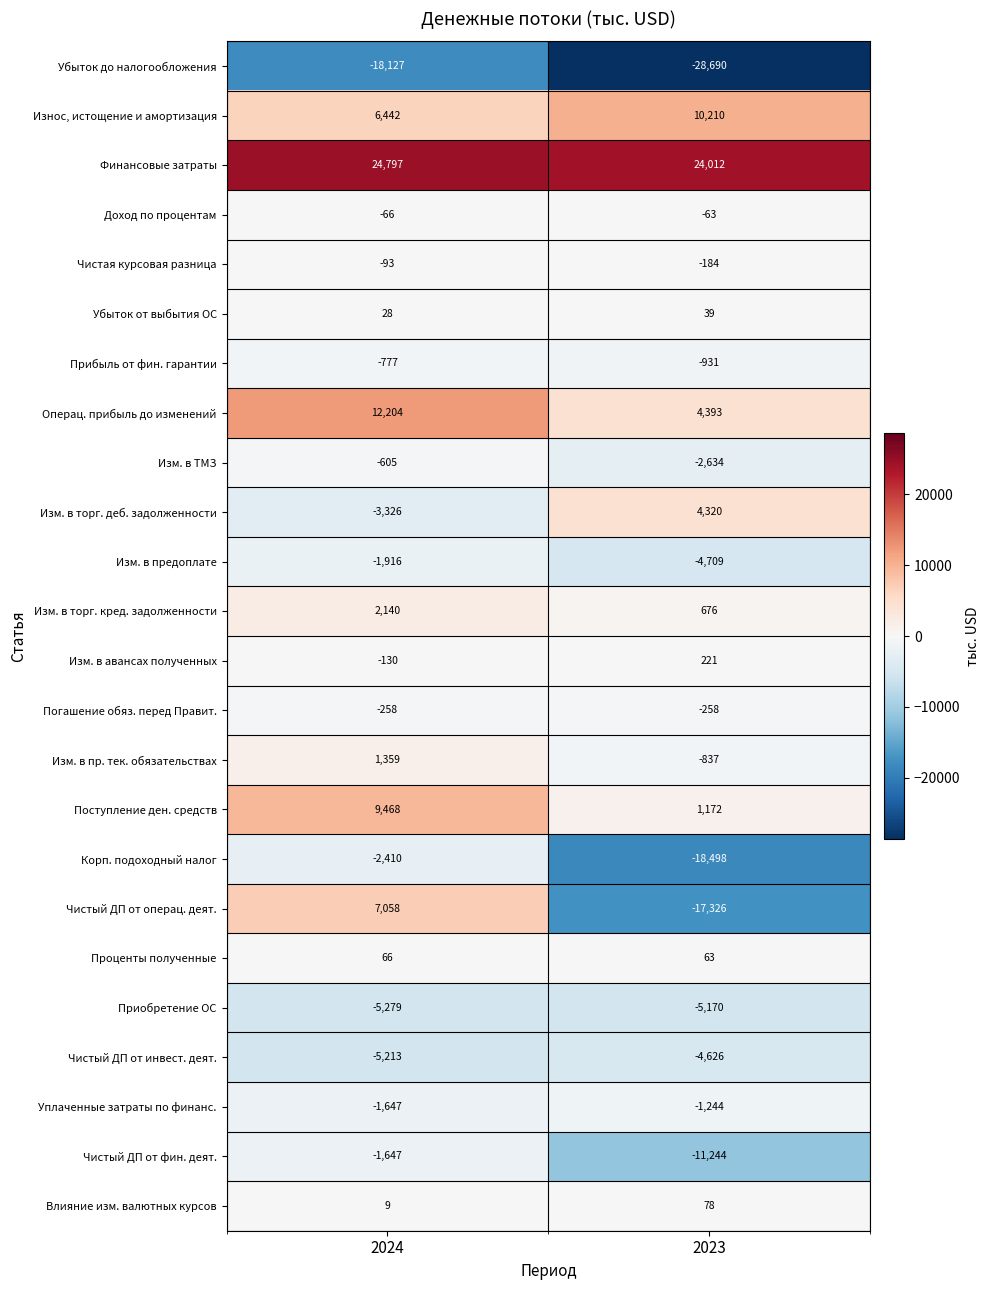

What is the sum of the Прибыль от фин. гарантии values at 2023 and 2024?

-1708